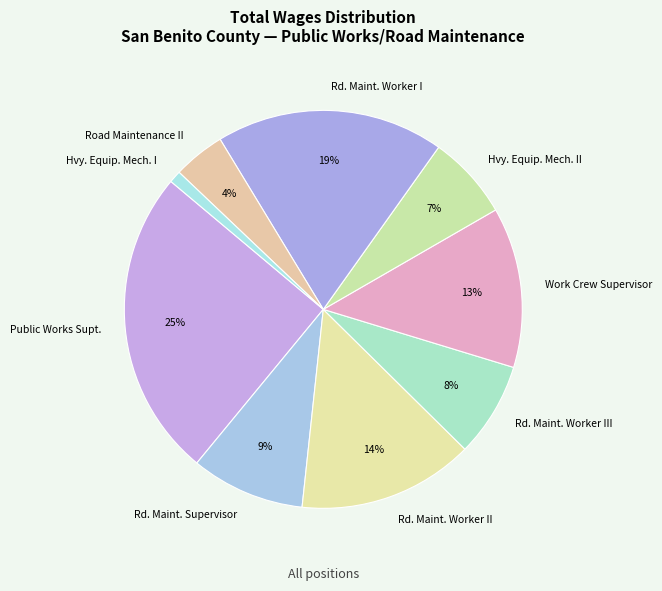

Count the number of slices in the pie.

9